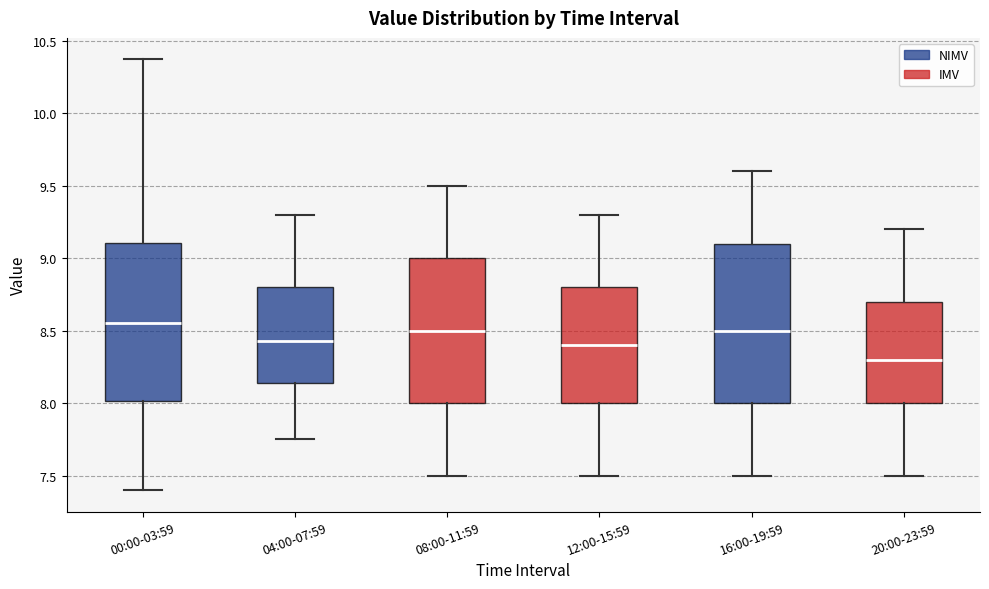

Where is the upper edge of the box for 20:00-23:59 on the y-axis? The values are not printed on the chart, so give them approximately, as read against the axis.

8.70